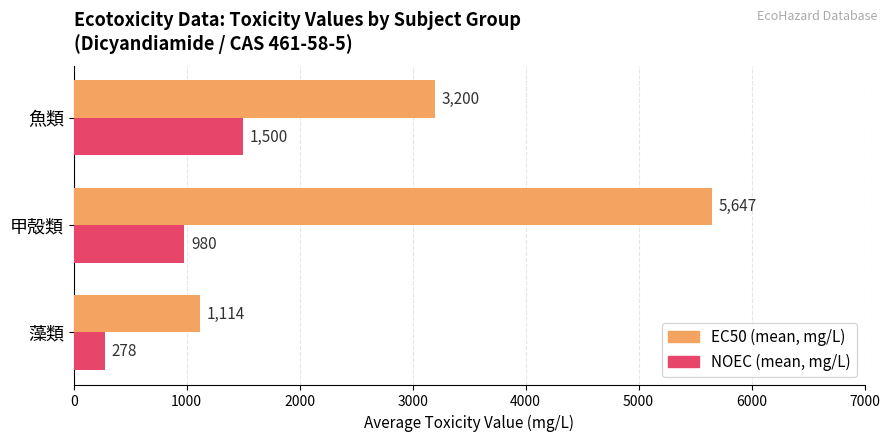

The value of EC50 (mean, mg/L) at 甲殻類 is 5647. True or false?

True